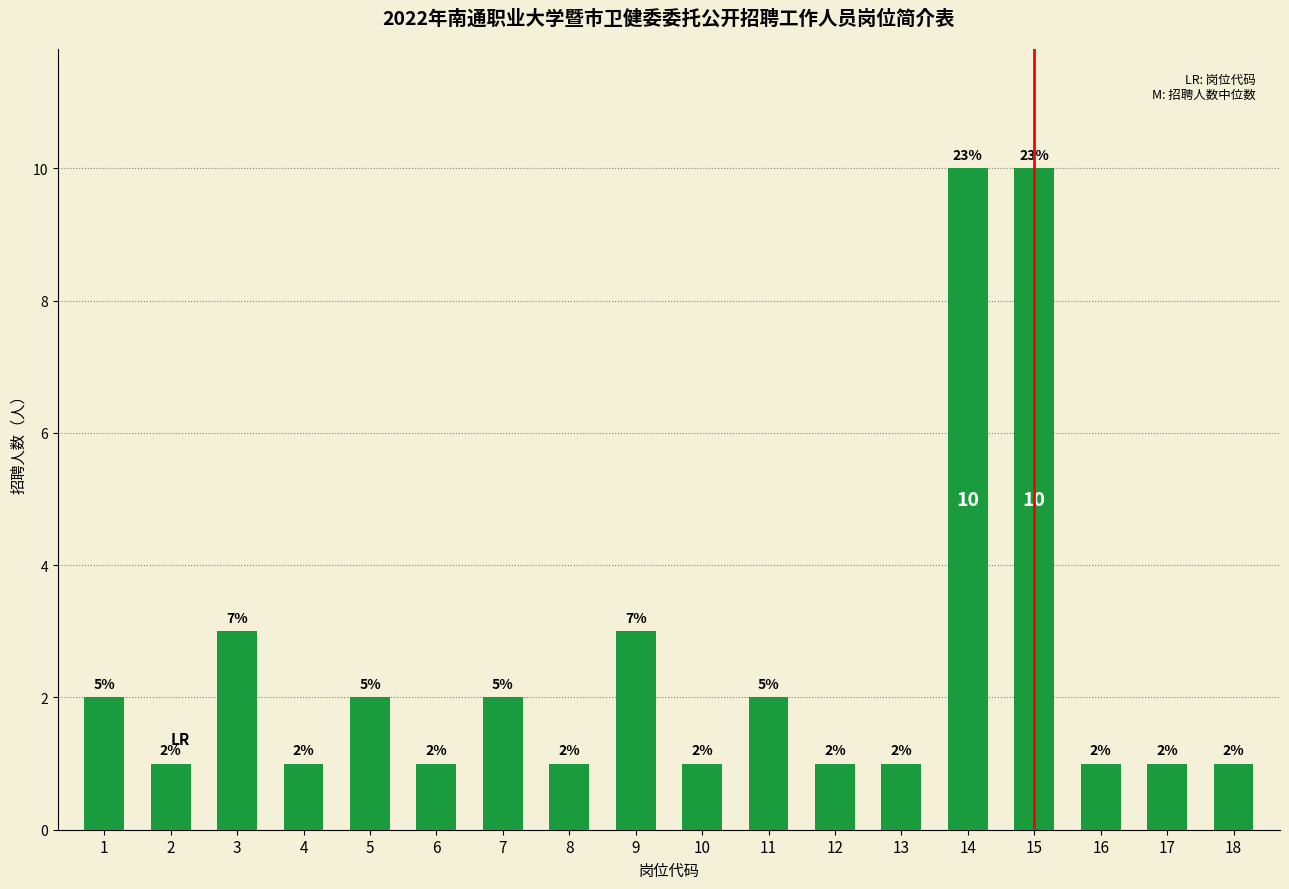

What is the greatest value displayed?

10